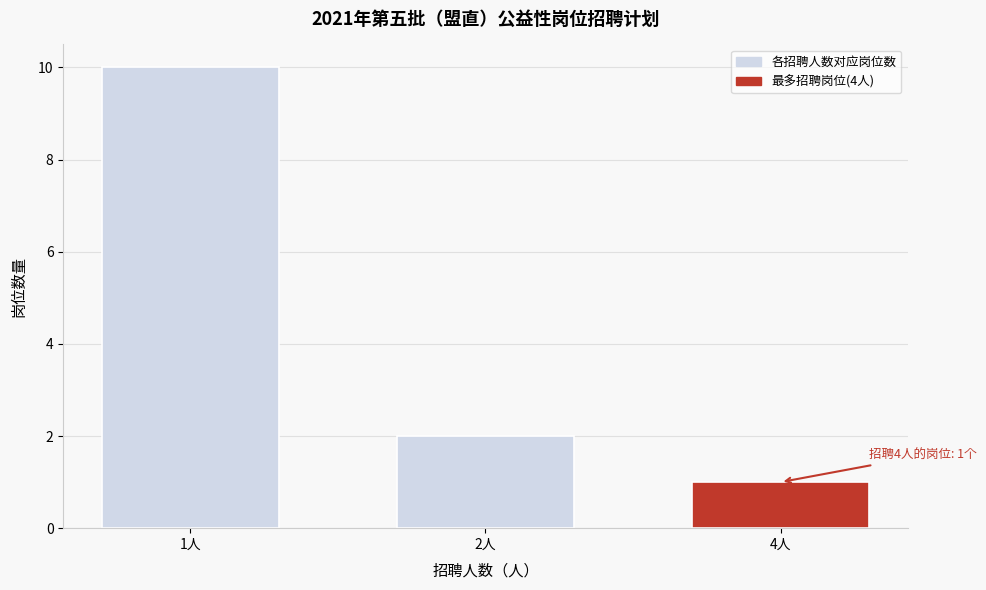

Reading left to right, extract all data points from this chart.

1人=10	2人=2	4人=1